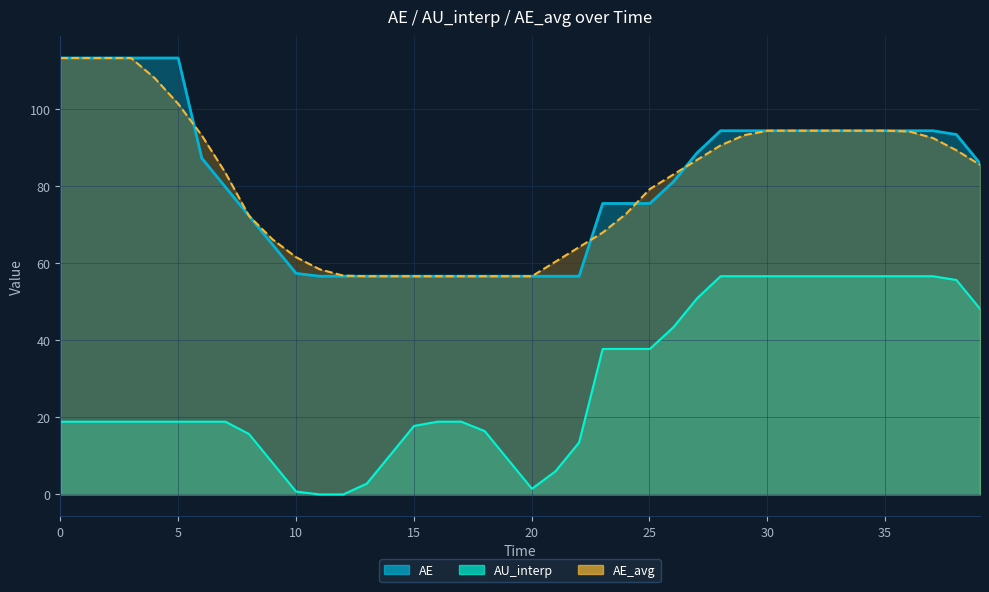

At which category is the sum across all series the highest?

30